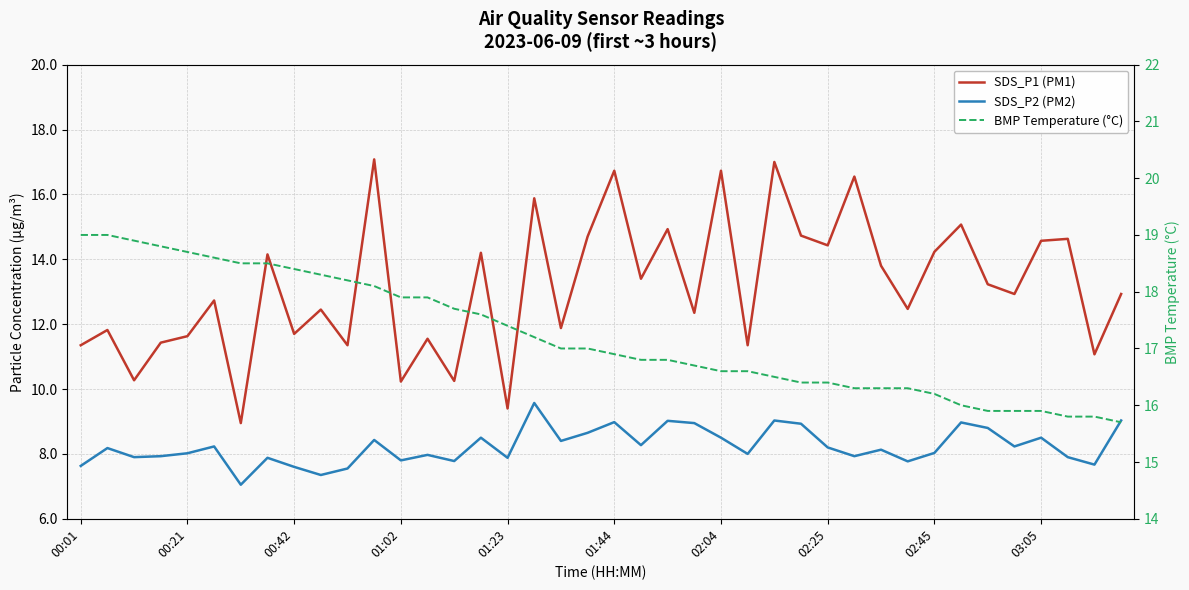

Is it true that SDS_P1 (PM1) equals 21.2 at 27?

False